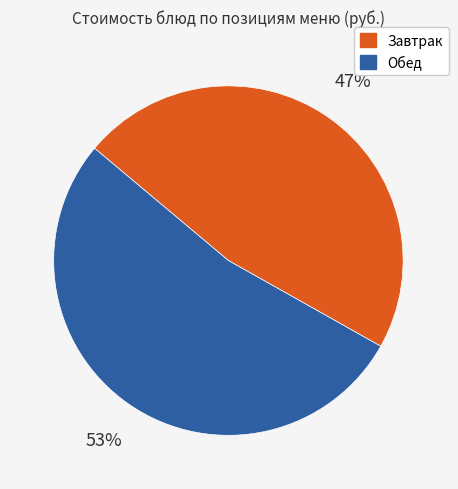

To the nearest percent, what is the average slice percentage?

50%